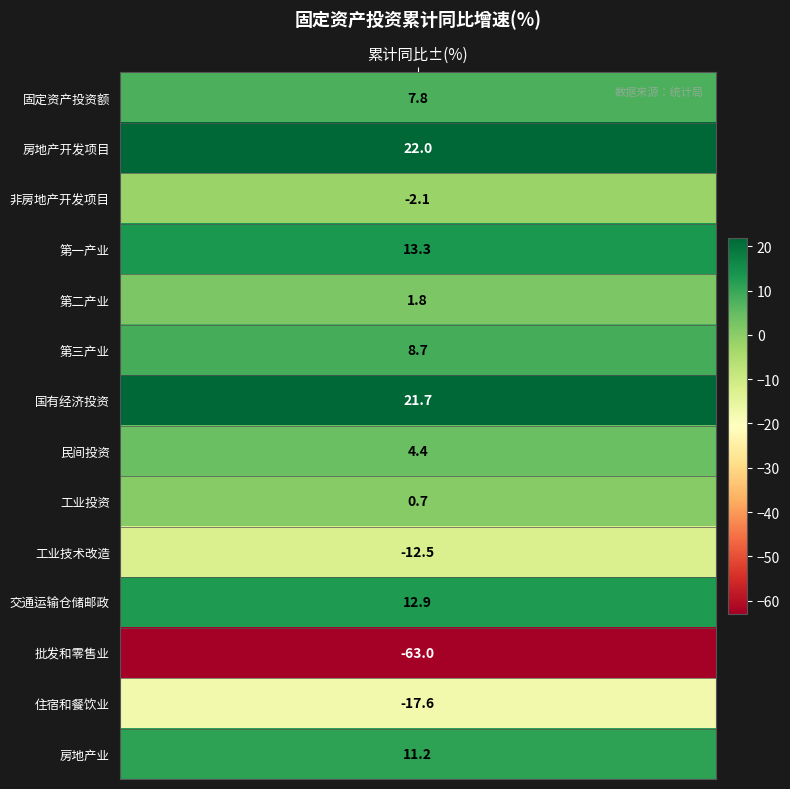

The value at 8 is 0.7. True or false?

True